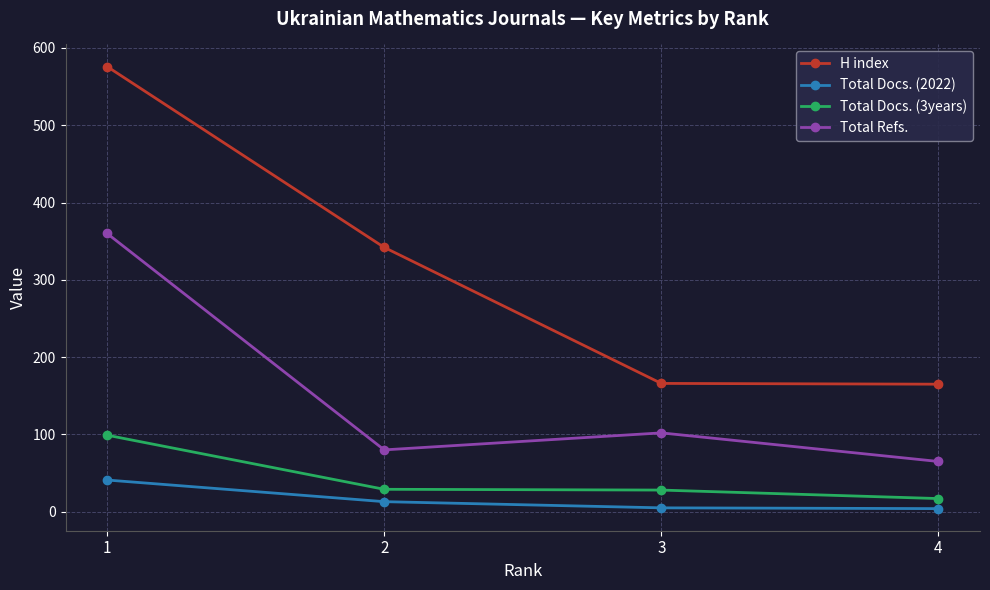

Rank the series by their maximum value, from lowest to highest.

Total Docs. (2022), Total Docs. (3years), Total Refs., H index